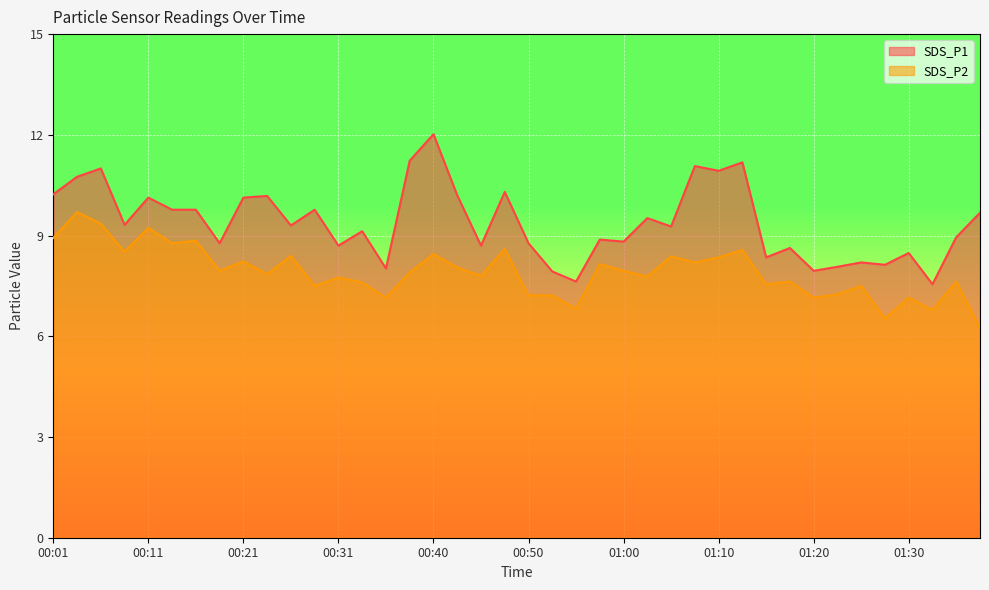

Reading left to right, transcribe all the data shown in this chart.

SDS_P1: 10.2	10.8	11.0	9.3	10.1	9.8	9.8	8.8	10.1	10.2	9.3	9.8	8.7	9.1	8.0	11.2	12.0	10.2	8.7	10.3	8.8	7.9	7.6	8.9	8.8	9.5	9.3	11.1	10.9	11.2	8.3	8.6	8.0	8.1	8.2	8.1	8.5	7.5	8.9	9.7
SDS_P2: 8.9	9.7	9.3	8.5	9.2	8.8	8.8	8.0	8.2	7.8	8.4	7.5	7.8	7.6	7.2	7.9	8.4	8.1	7.8	8.6	7.2	7.2	6.8	8.2	8.0	7.8	8.4	8.2	8.3	8.6	7.5	7.6	7.2	7.2	7.5	6.5	7.2	6.8	7.6	6.2